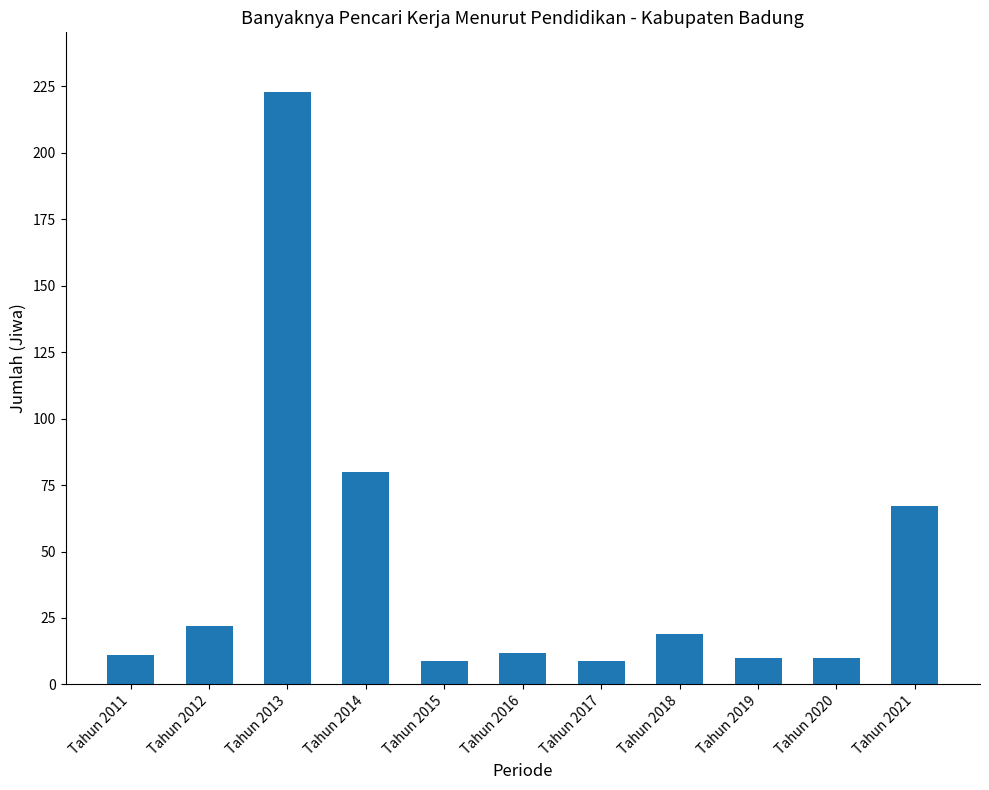

What is the greatest value displayed?

223